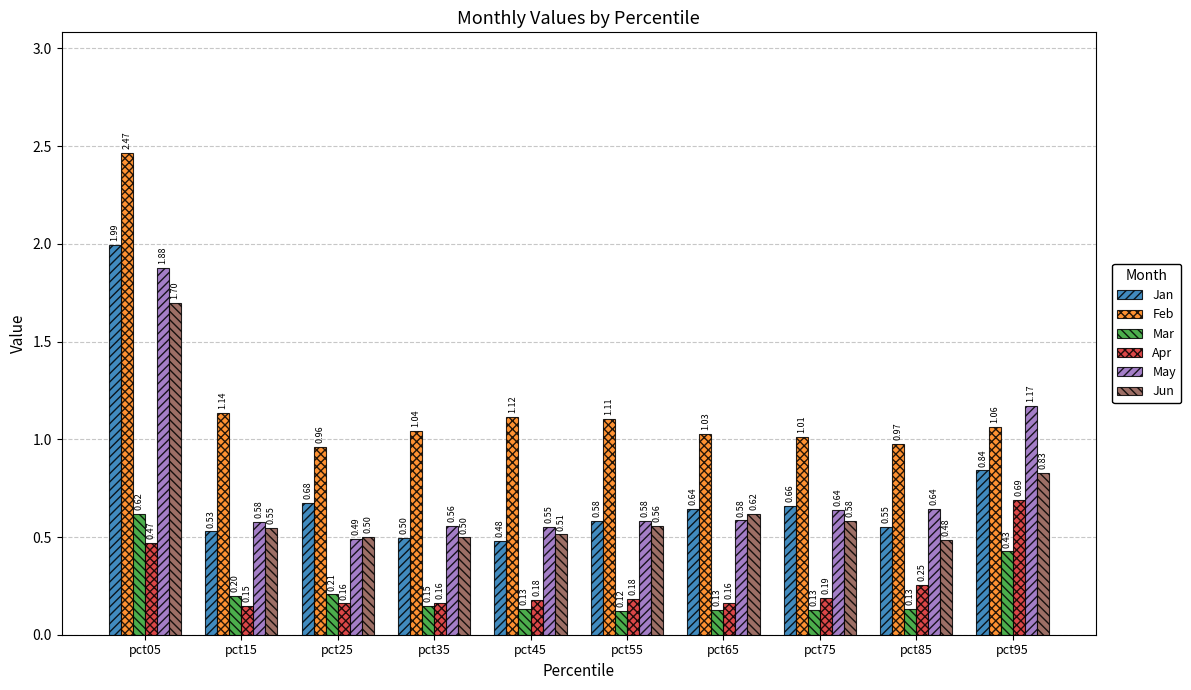

Between pct65 and pct75, which series saw the biggest shift?

May